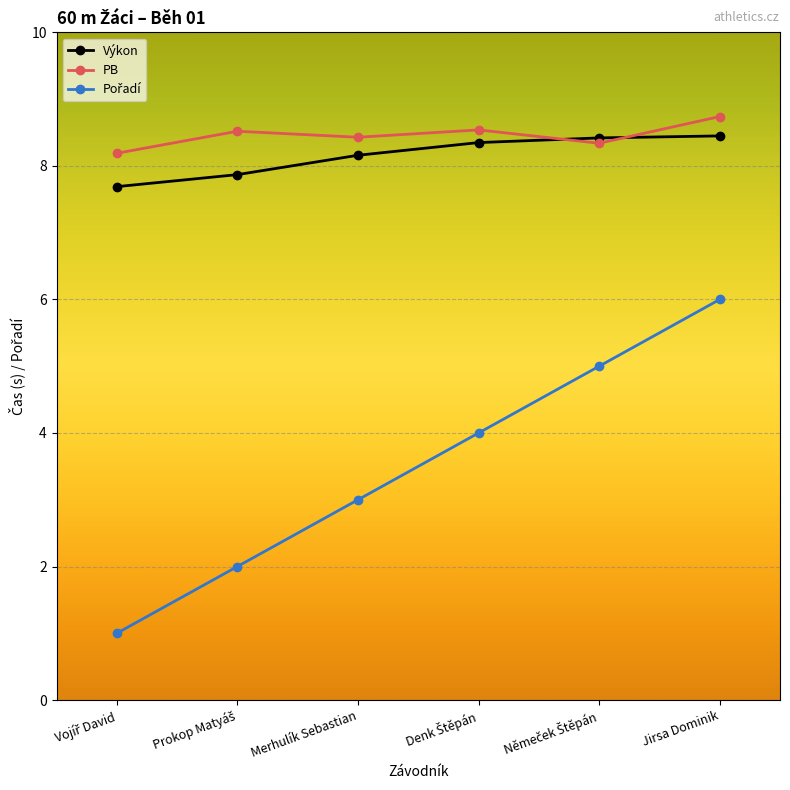

What position from the right is Merhulík Sebastian?

4